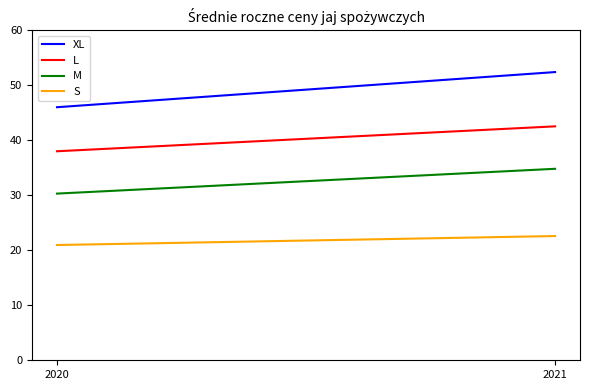

Reading left to right, list all the values displayed in this chart.

XL: 2020=46.0	2021=52.4
L: 2020=38.0	2021=42.5
M: 2020=30.3	2021=34.8
S: 2020=21.0	2021=22.6